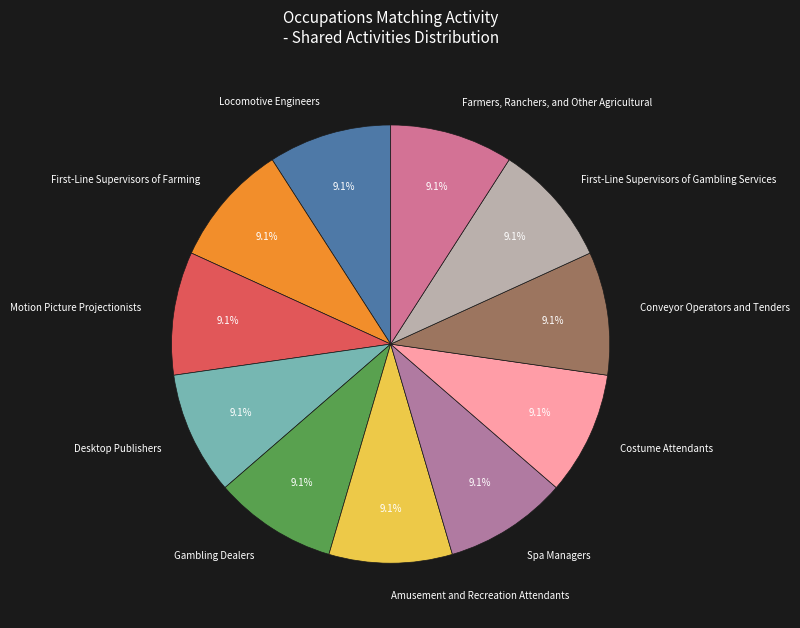

How many segments does this pie chart have?

11